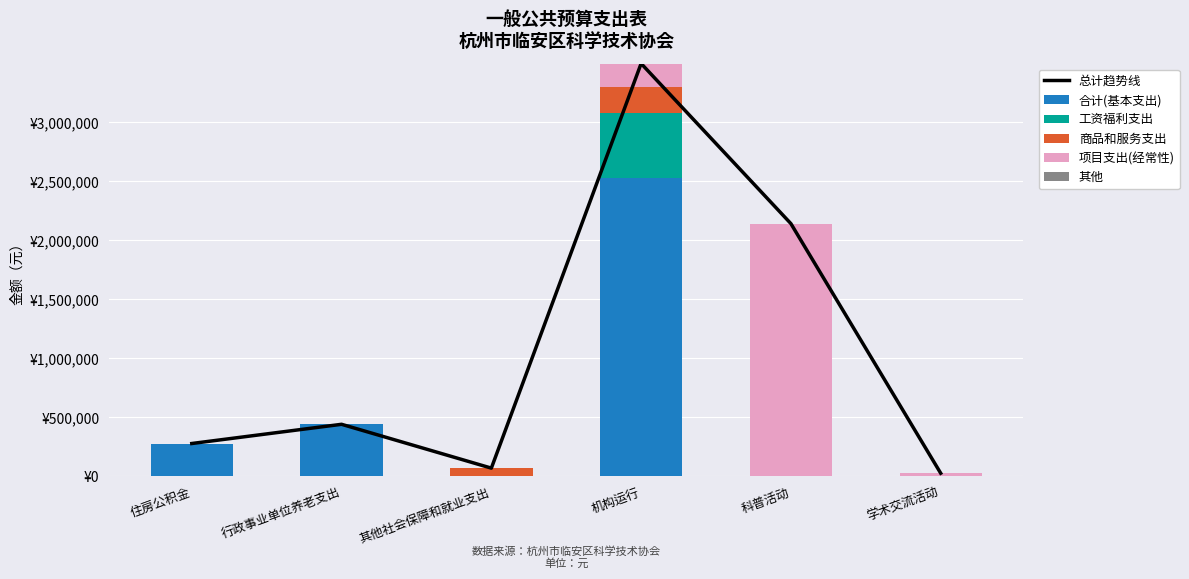

At which category does the chart reach its peak across all series?

机构运行